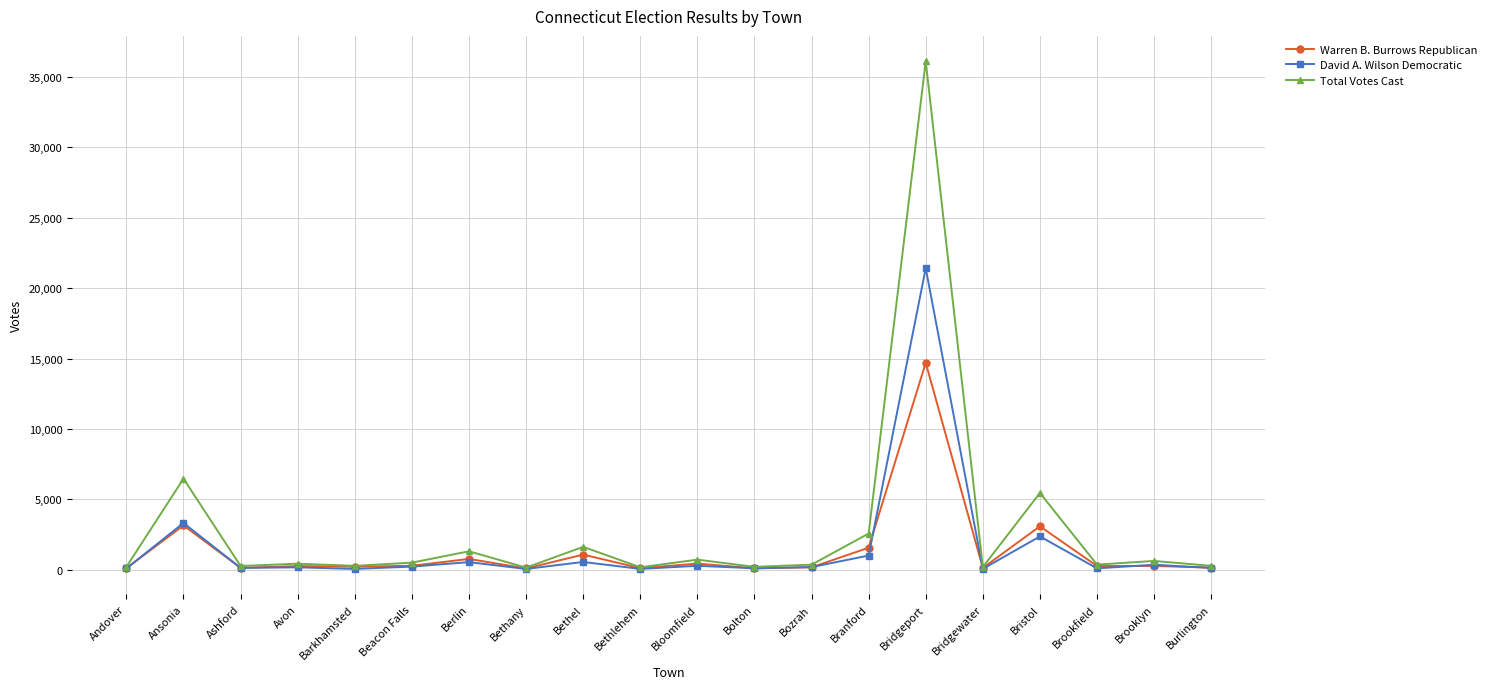

What is the difference between the highest and lowest values at Bridgeport?

21412